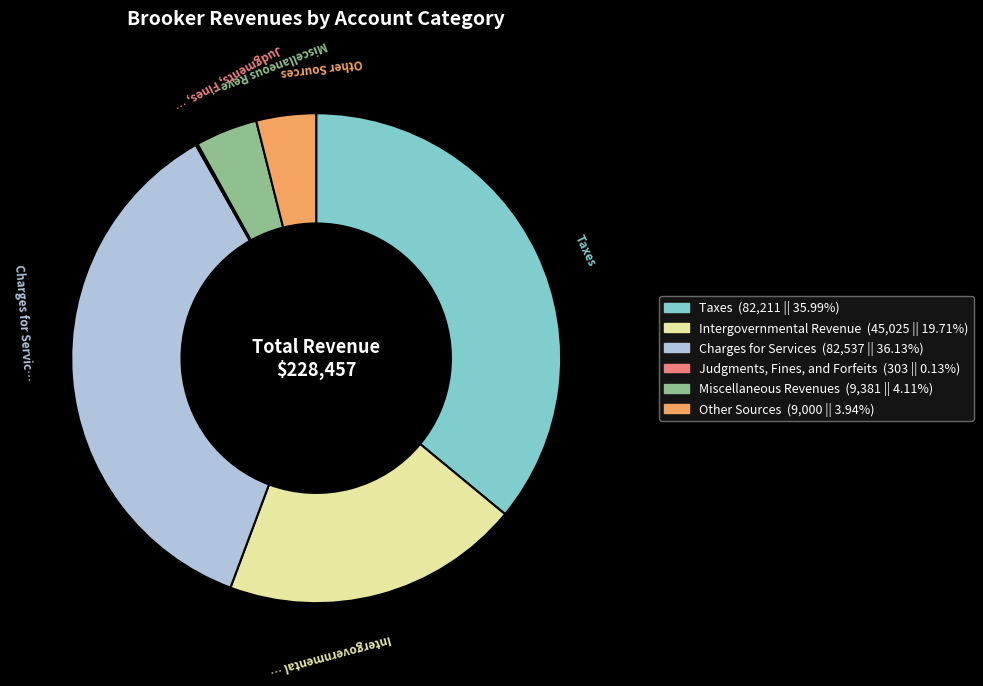

Do Other Sources and Charges for Services together represent more than half of the pie?

No